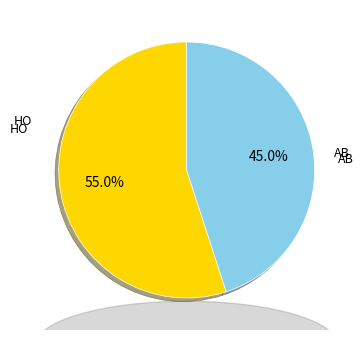

Which has a higher value, HO or AB?

AB